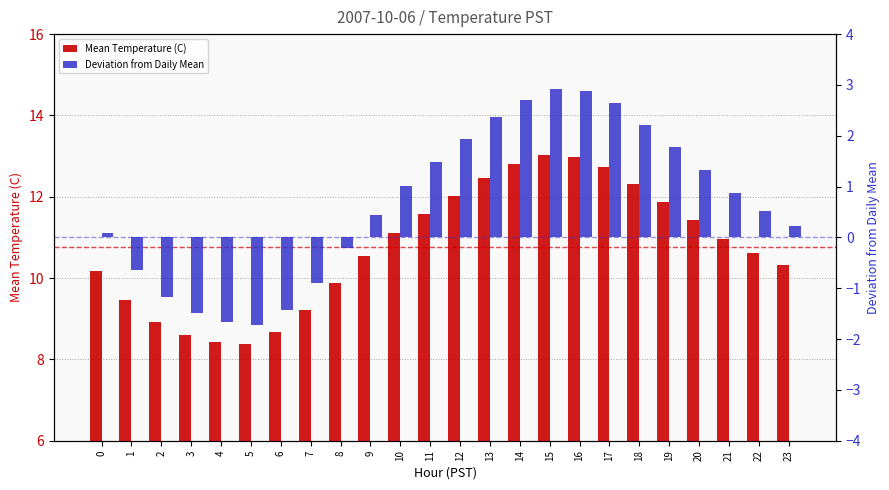

At which category is the sum across all series the highest?

15